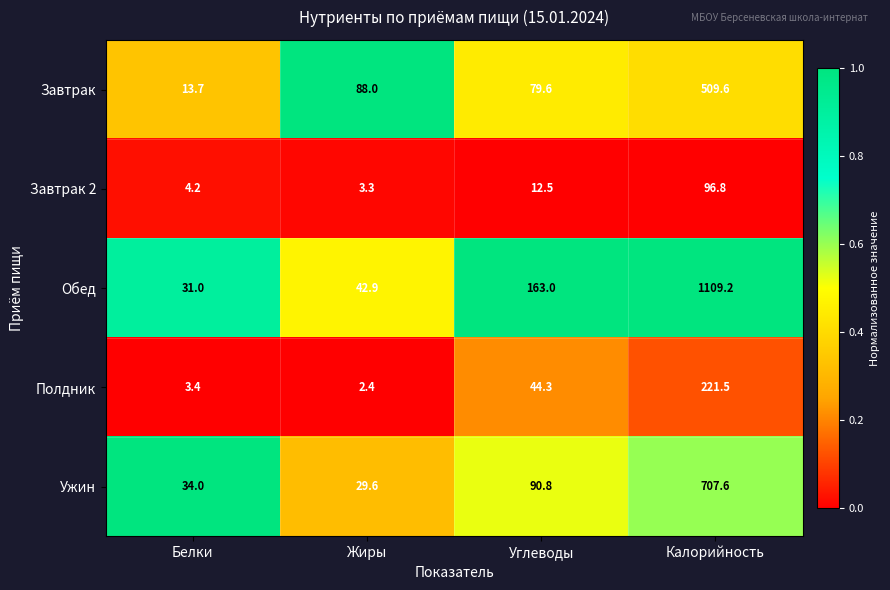

How many data points does each series have?

4